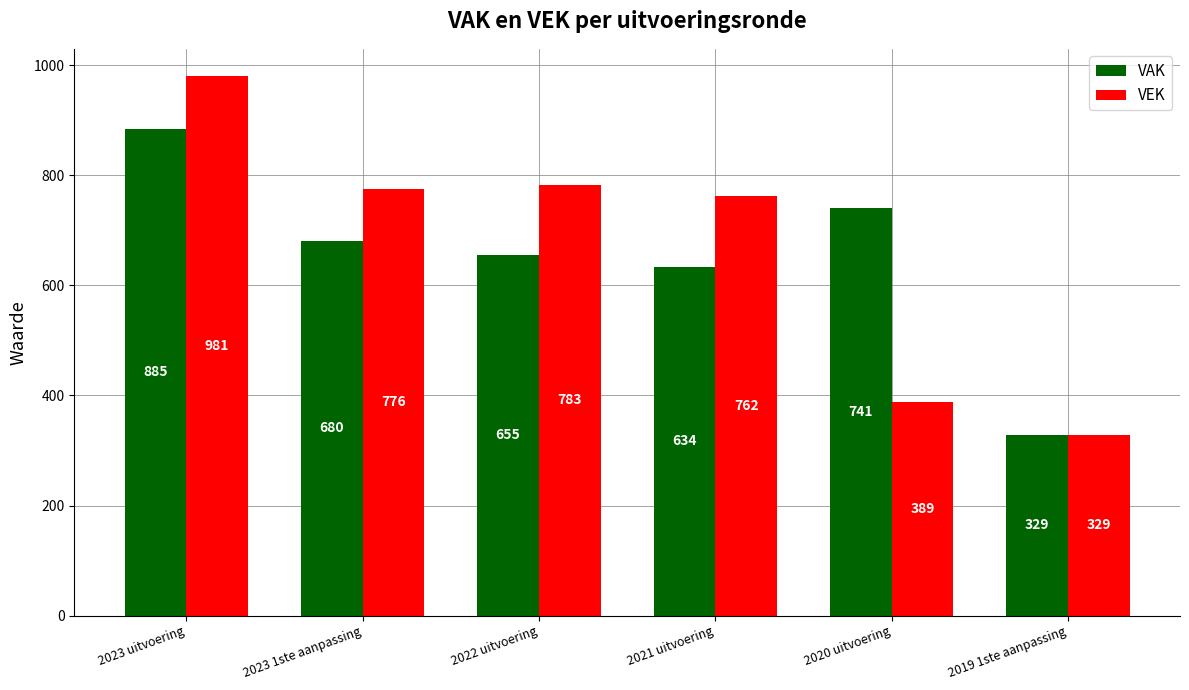

What is the label of the 1st bar from the right?

2019 1ste aanpassing